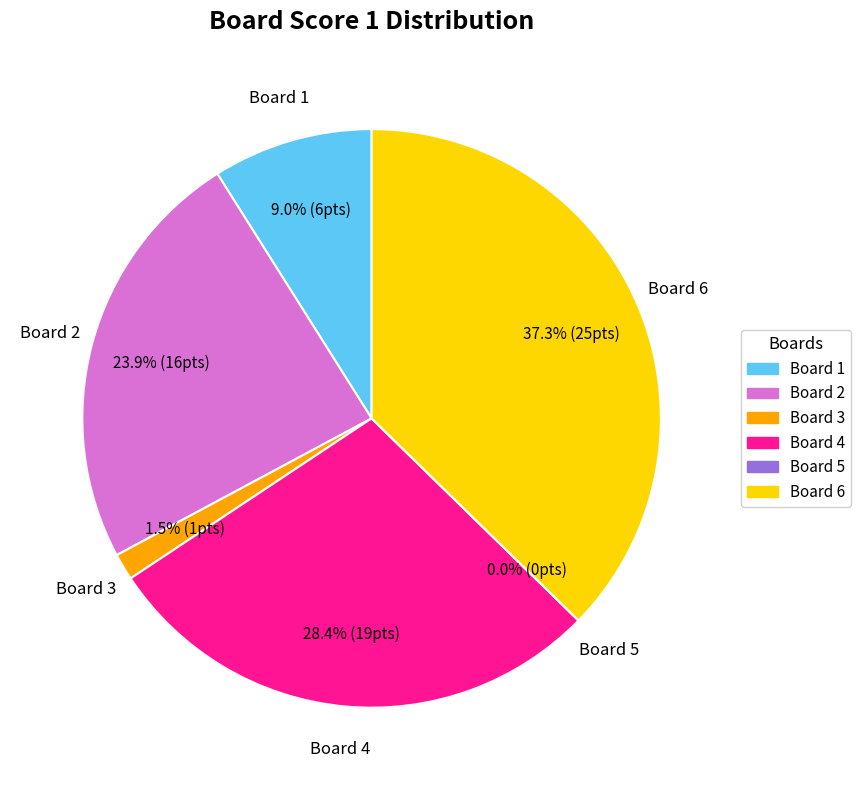

Count the number of slices in the pie.

6